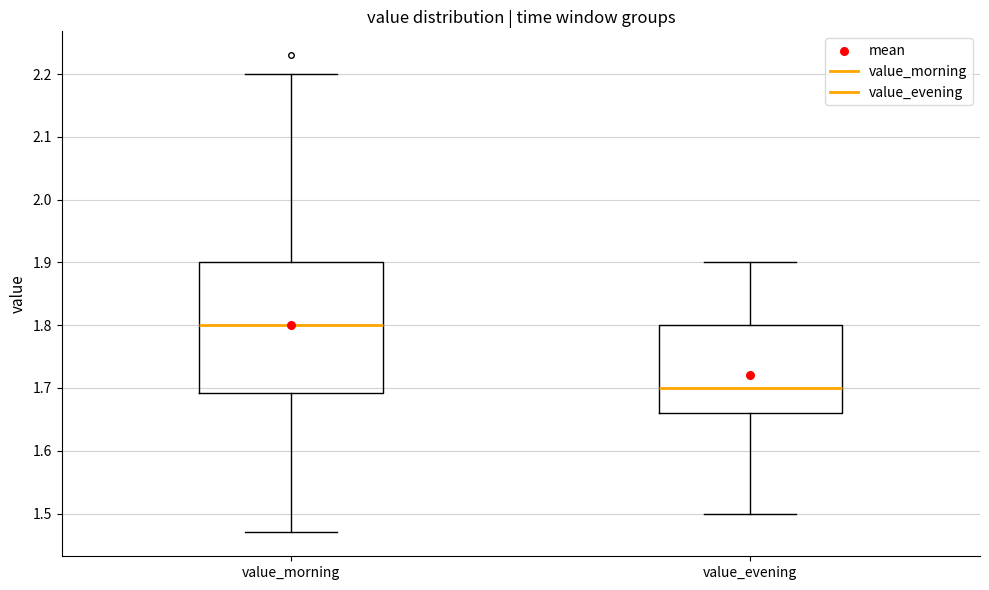

Reading left to right, transcribe this box plot: for each box, give where its median line is, the range the box spans, and where its two whiskers end, as read against the y-axis. The values are not printed on the chart, so give them approximately, as read against the axis.

value_morning: median 1.80, box 1.69 to 1.90, whiskers 1.47 to 2.20
value_evening: median 1.70, box 1.66 to 1.80, whiskers 1.50 to 1.90